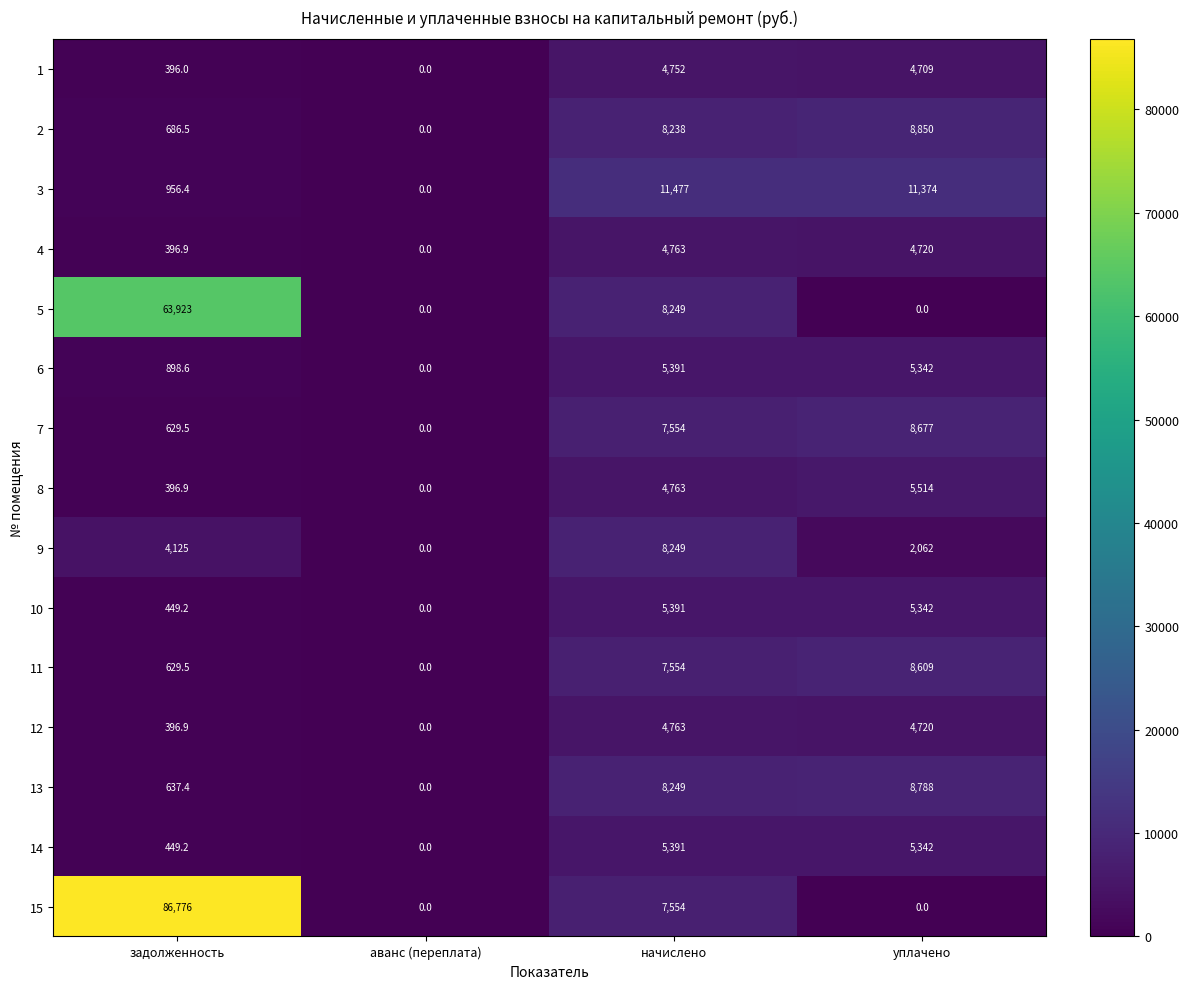

The value of 2 at начислено is 4426.2. True or false?

False